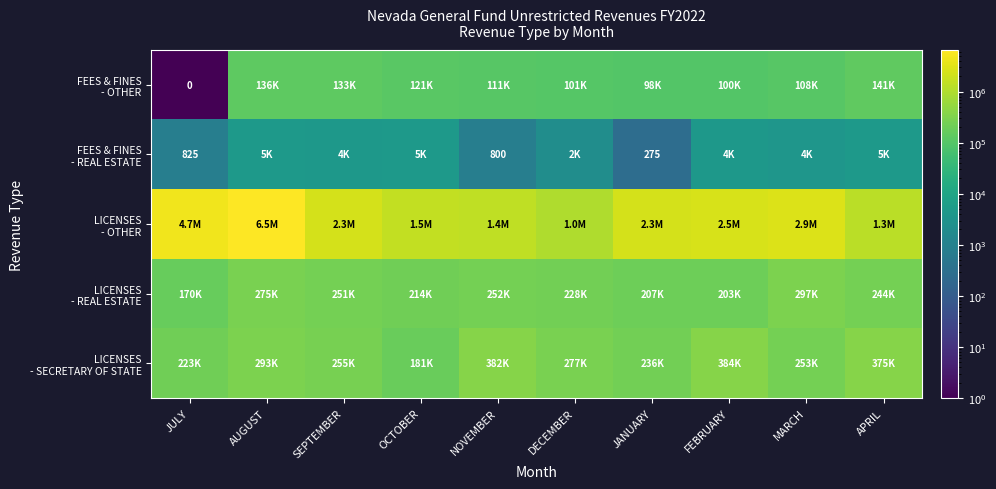

At how many categories does at least one series exceed 200301?

10